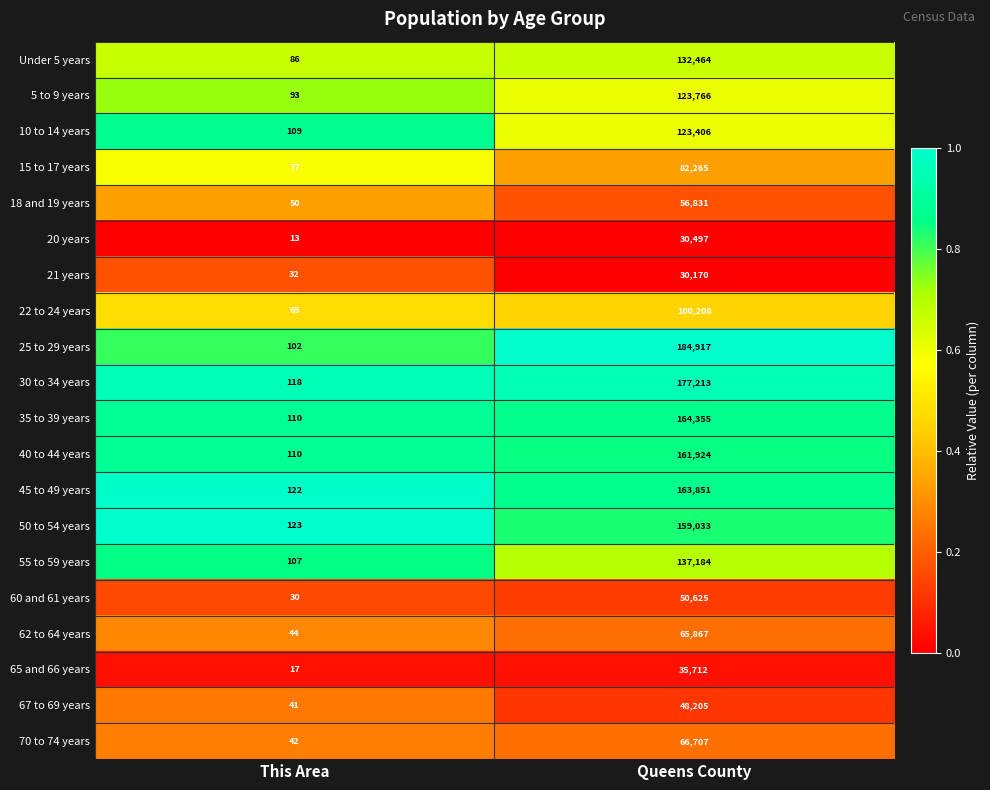

What is the difference between the highest and lowest values at This Area?

110